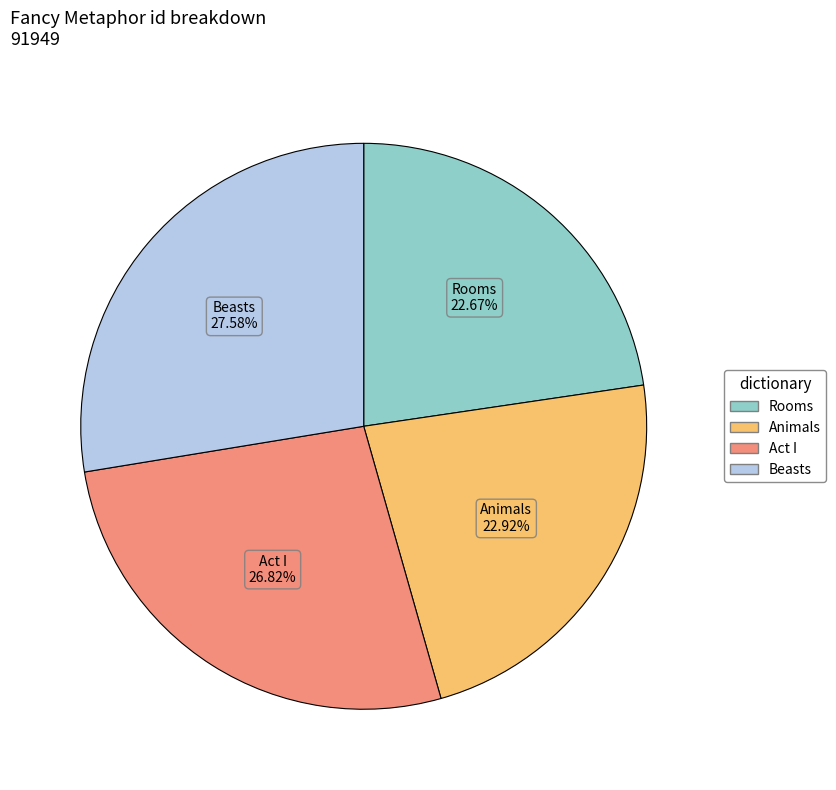

Which slice is the largest?

Beasts